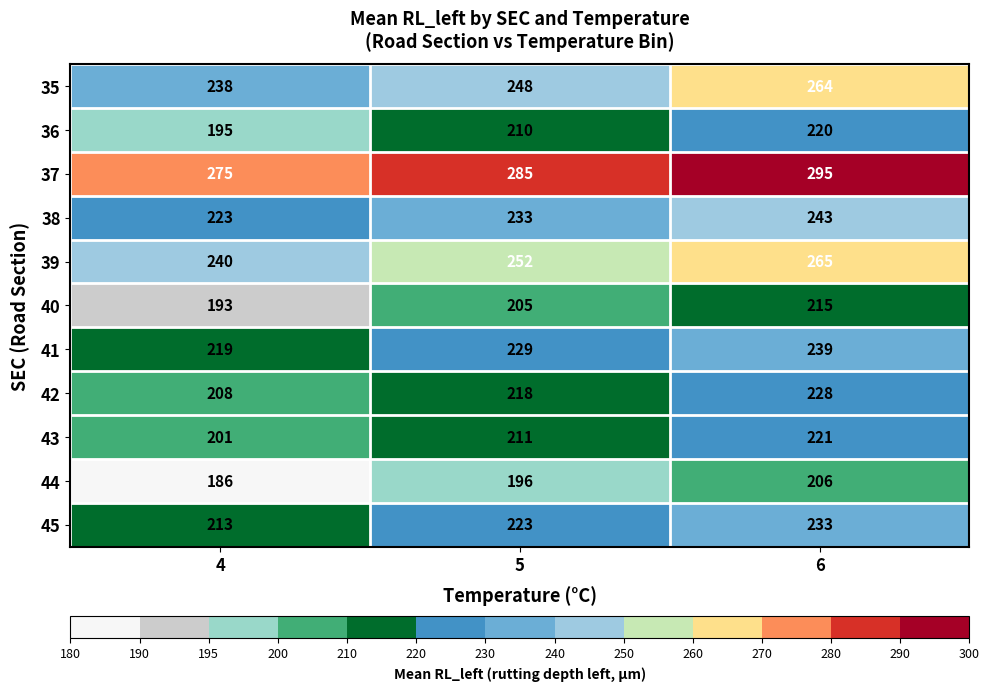

True or false: 39 has a value of 476 at 6.

False